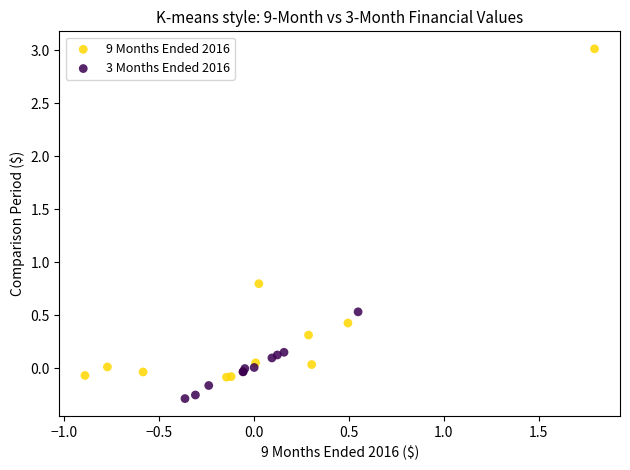

Which series contains the lowest Y value?

3 Months Ended 2016